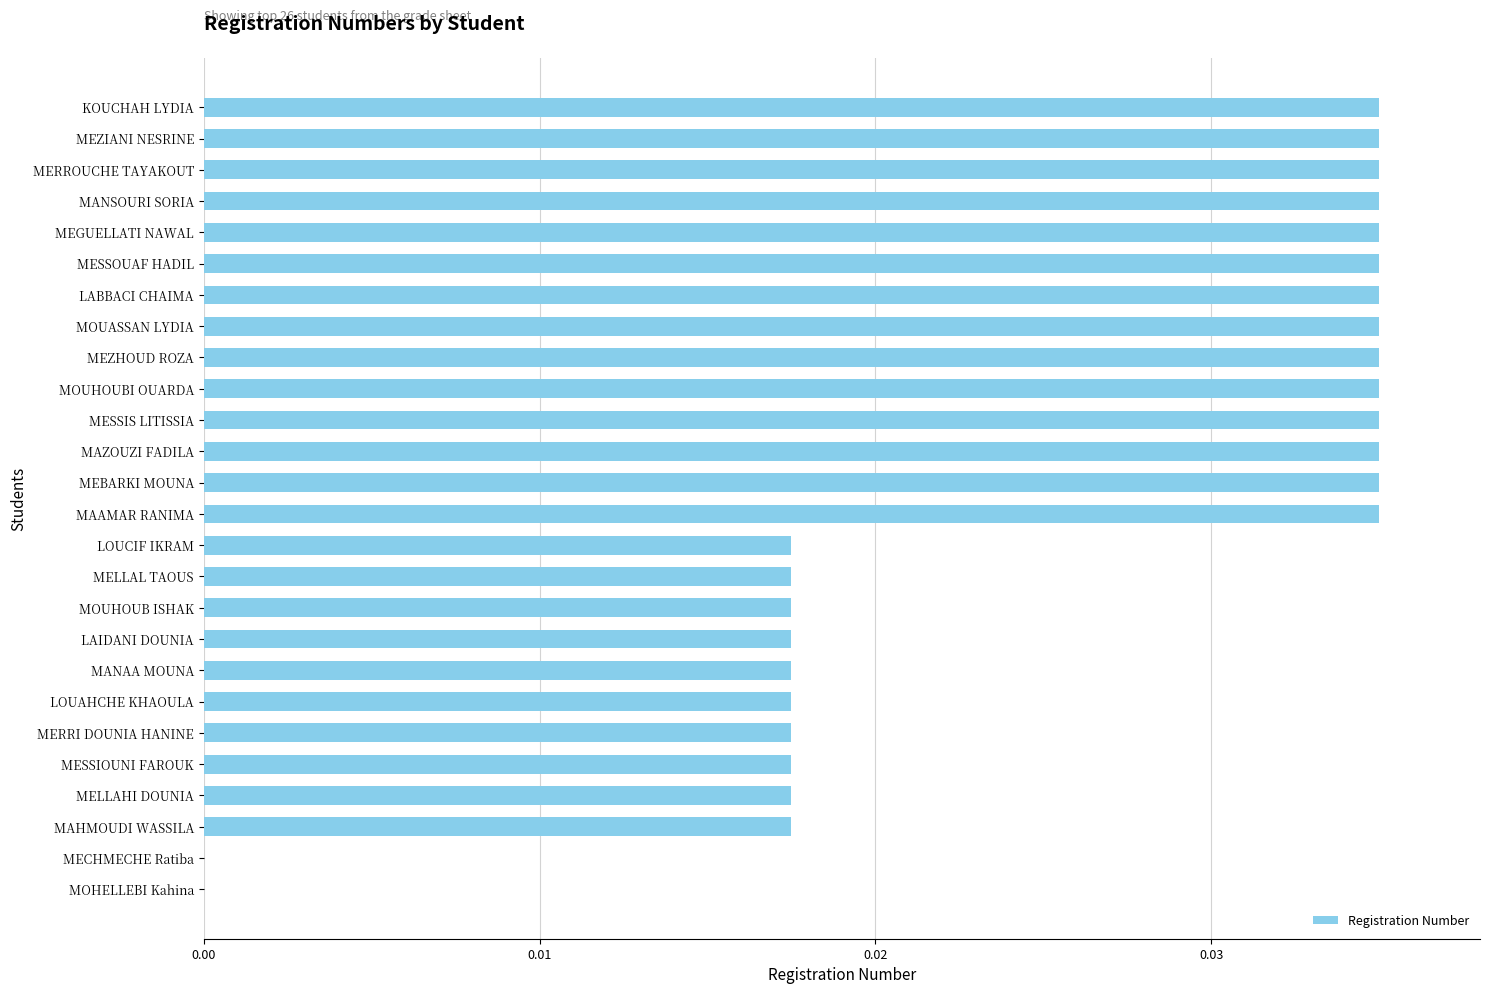

How many data points does each series have?

26